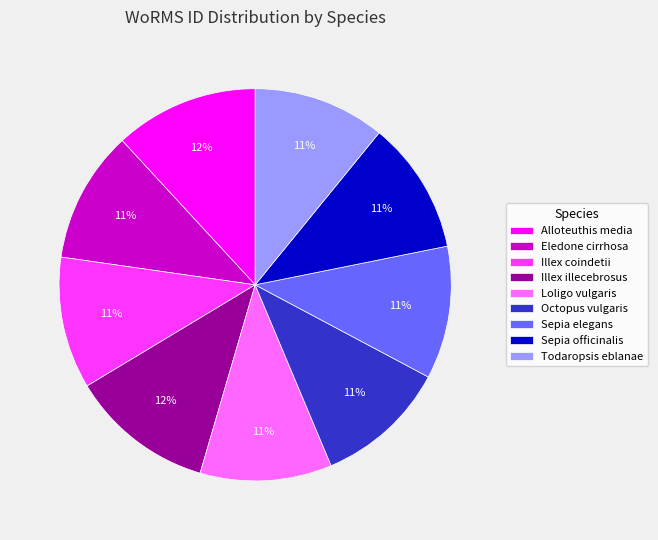

Does Sepia elegans represent more than half of the total?

No